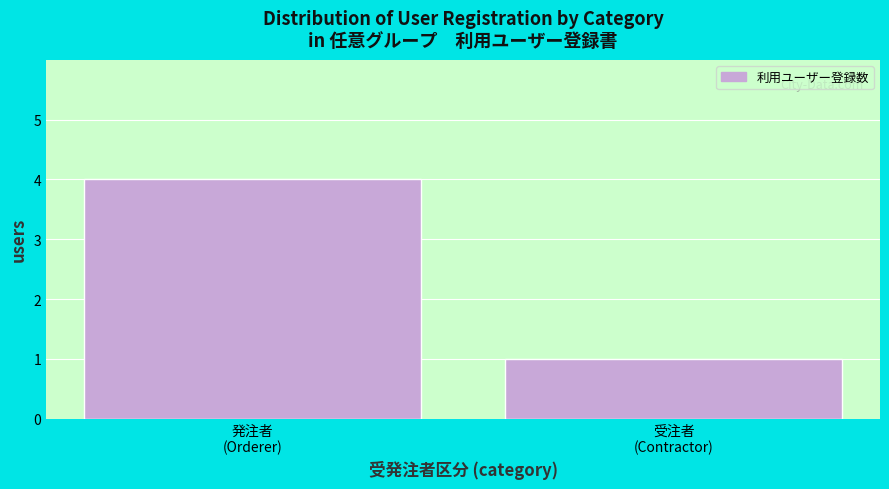

Reading right to left, extract all data points from this chart.

1	4